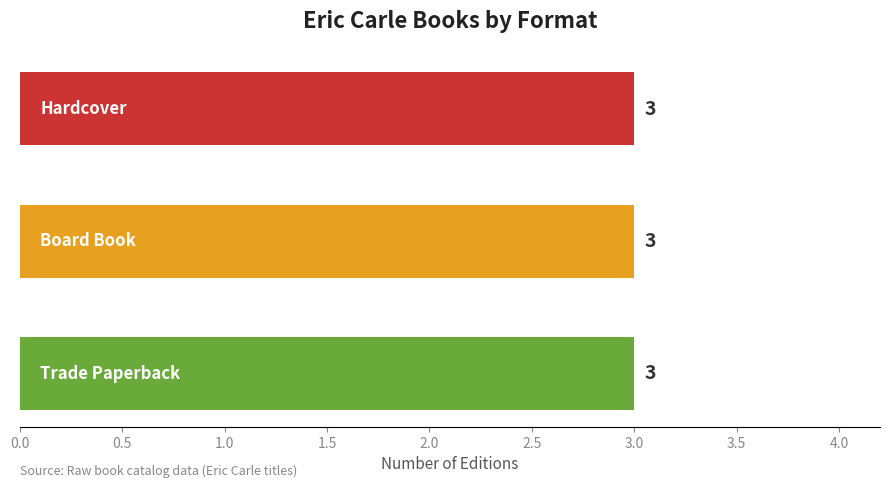

Which label corresponds to the largest value in the chart?

Trade Paperback